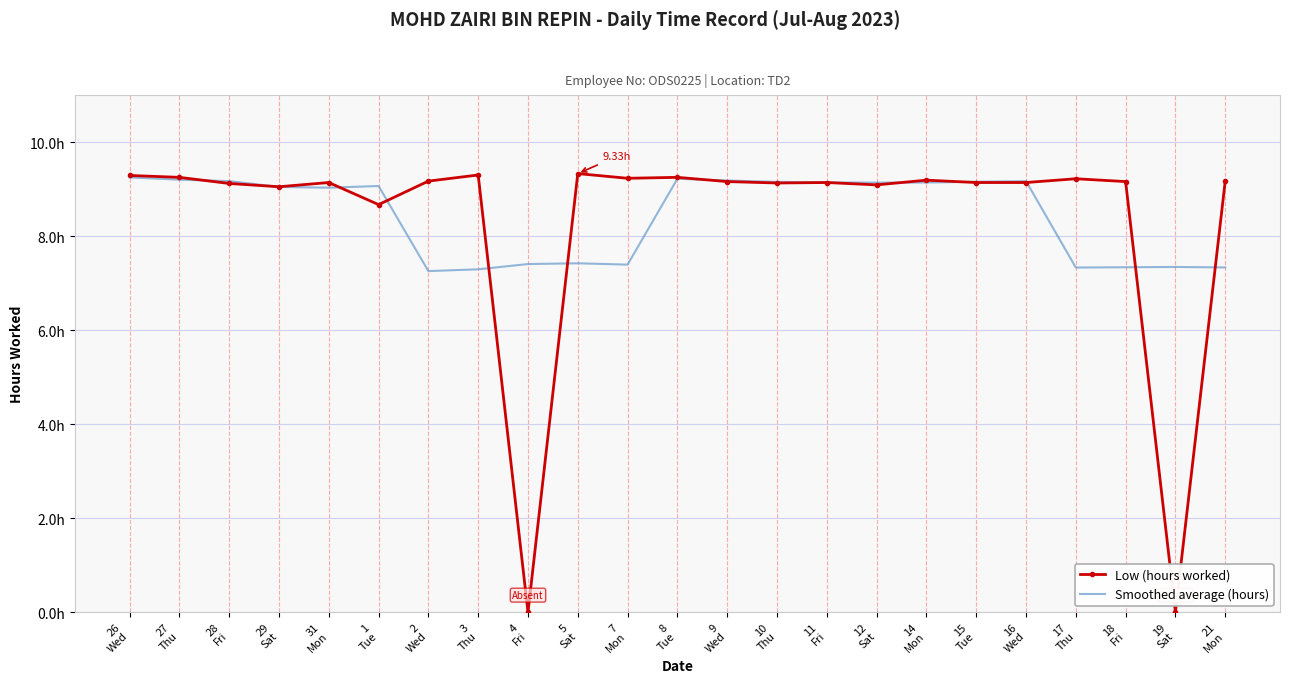

What is the label of the 15th point from the right?

4
Fri